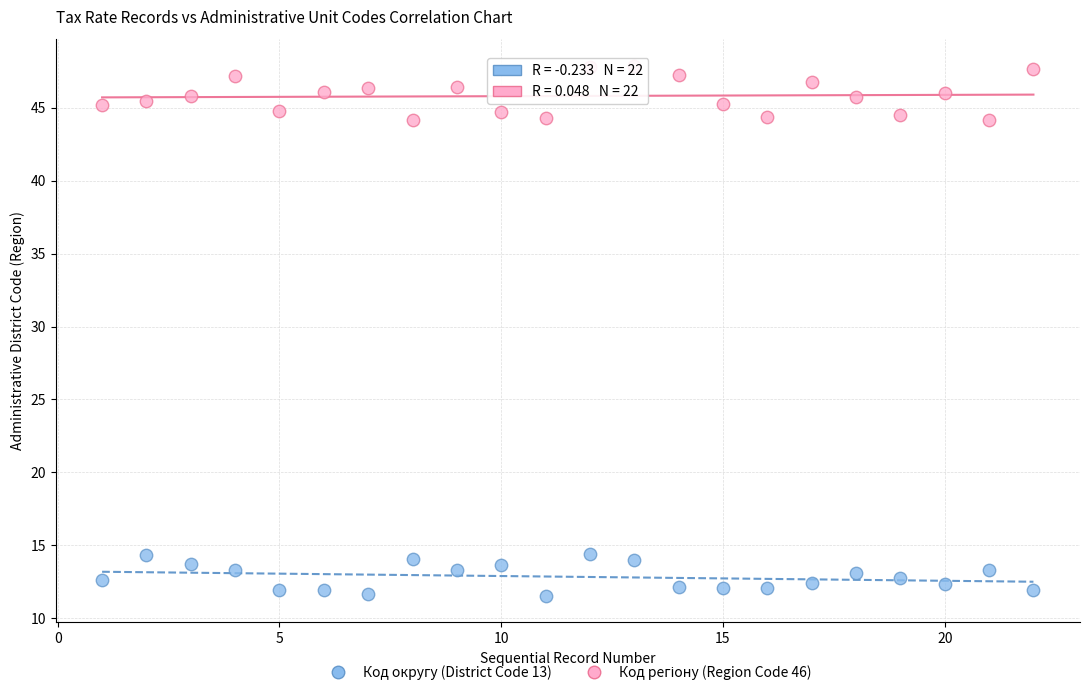

What is the X range (max minus min) for the scatter plot?

21.0